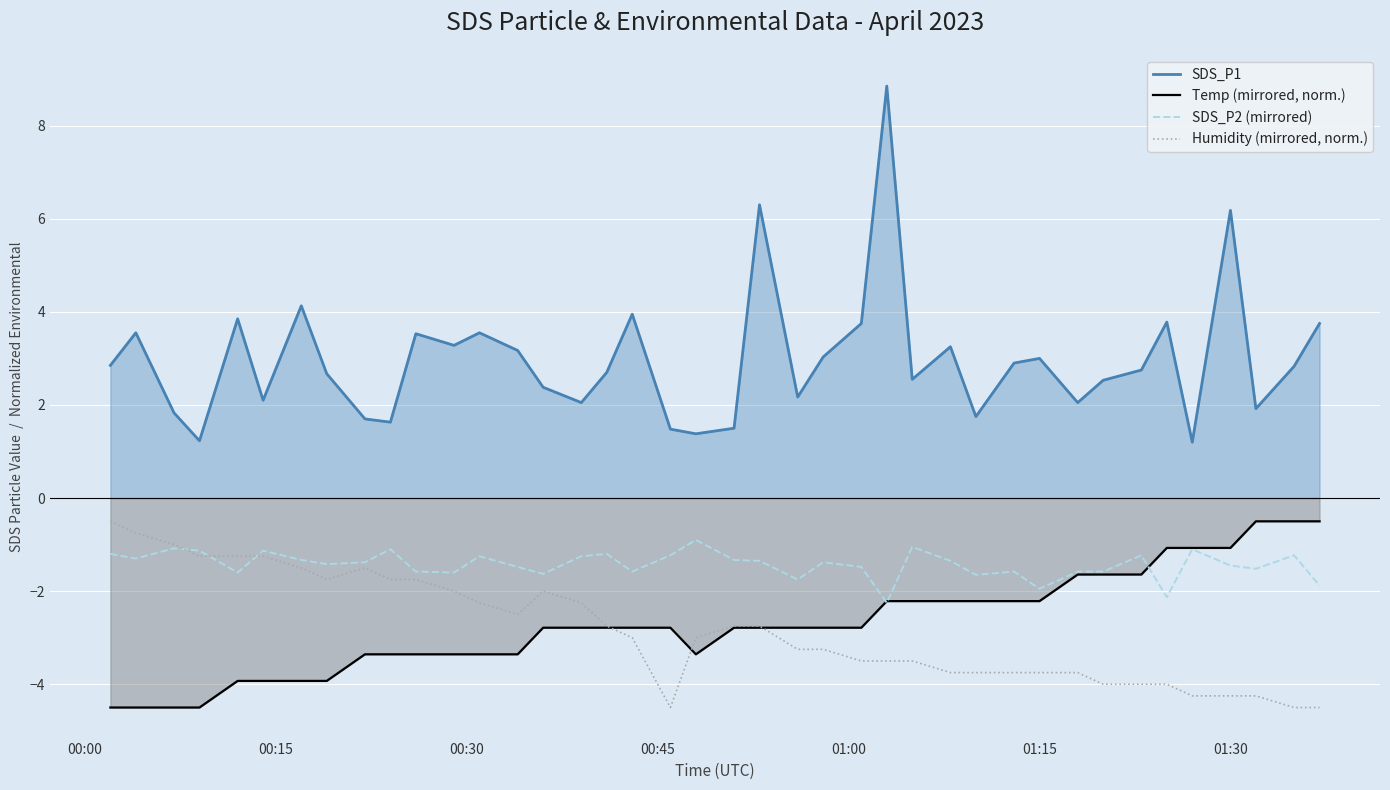

Which series has the largest total across all categories?

SDS_P1